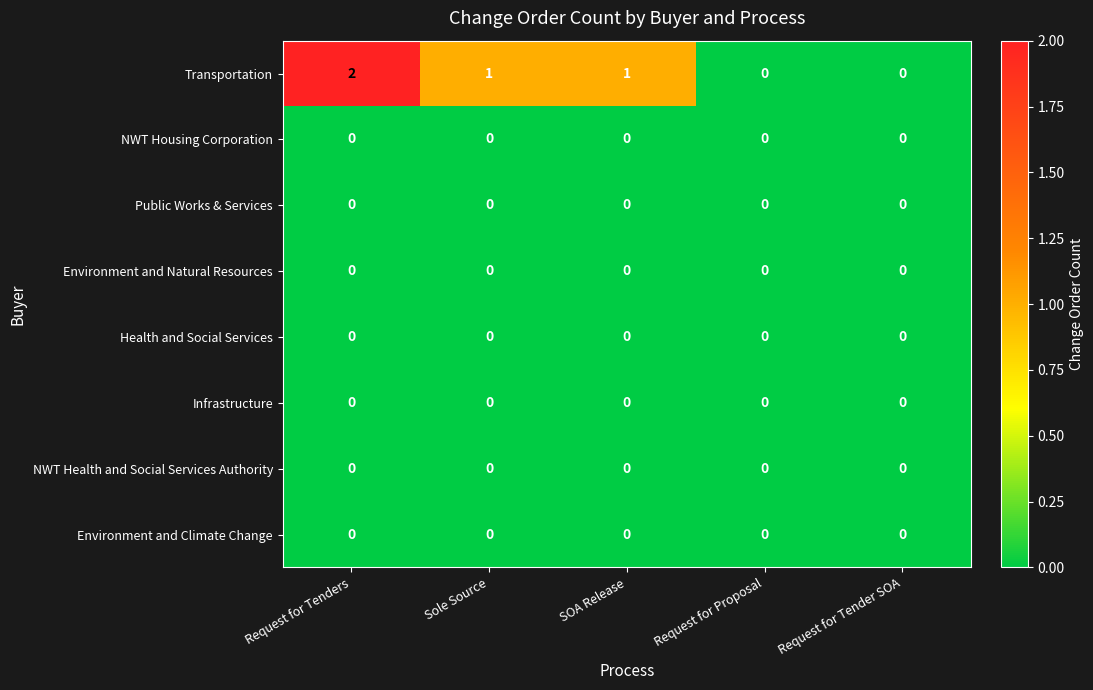

True or false: Health and Social Services has a value of 0 at Request for Proposal.

True